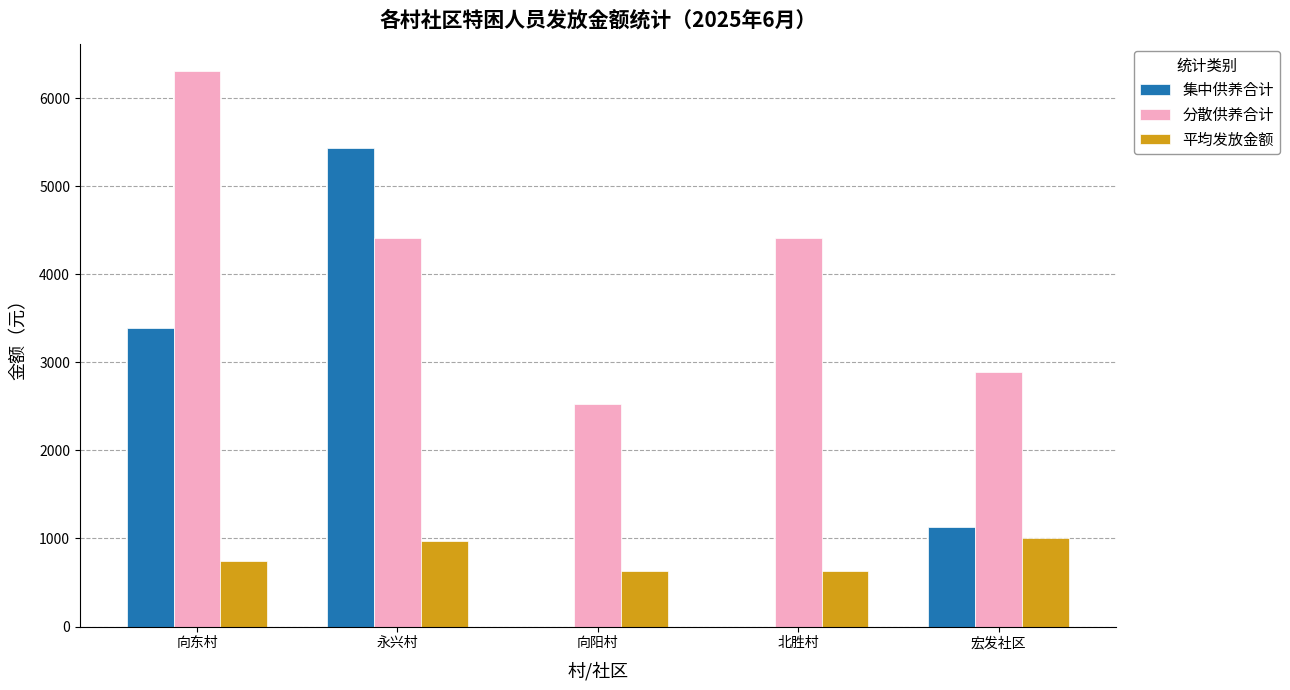

How many groups of bars are there?

5